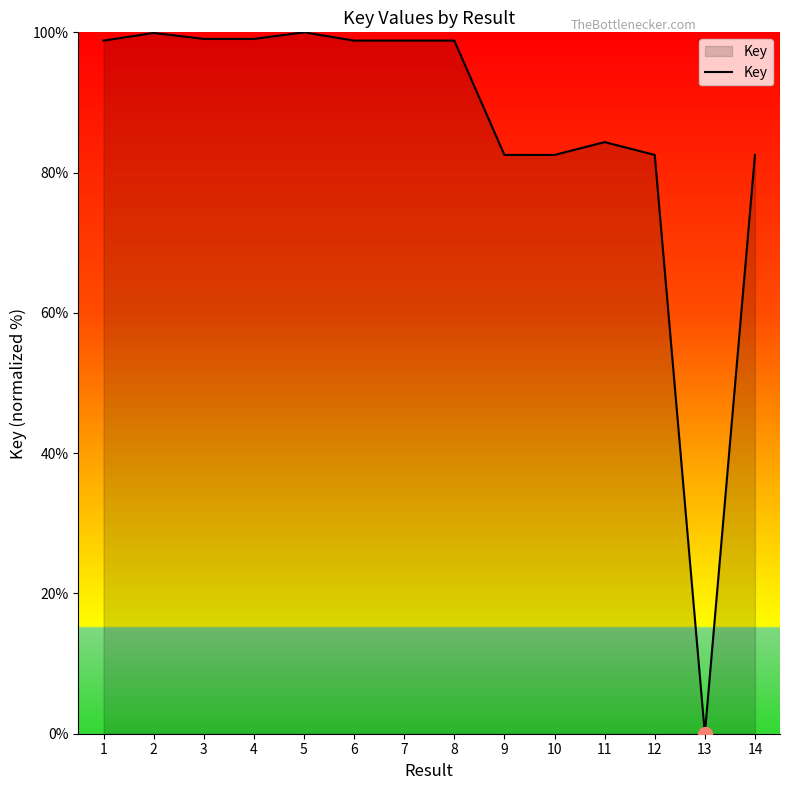

What is the change in value from 6 to 9?

-16.3